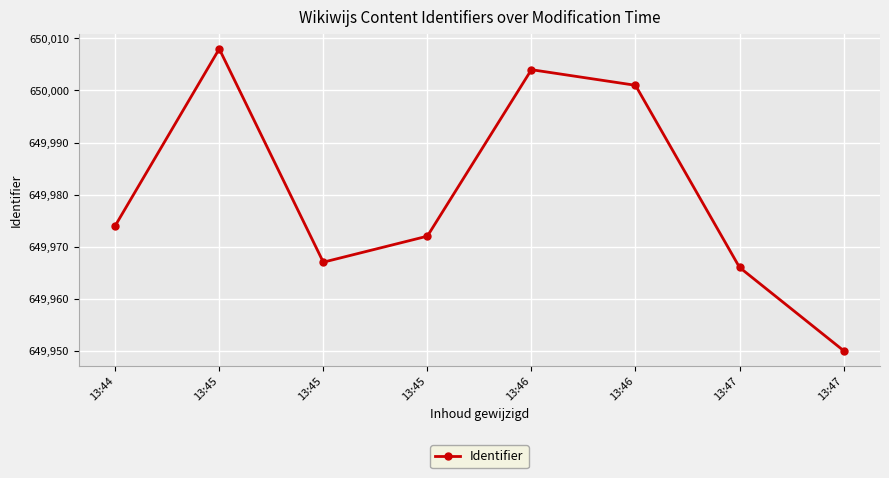

How many values are below 649974?

4